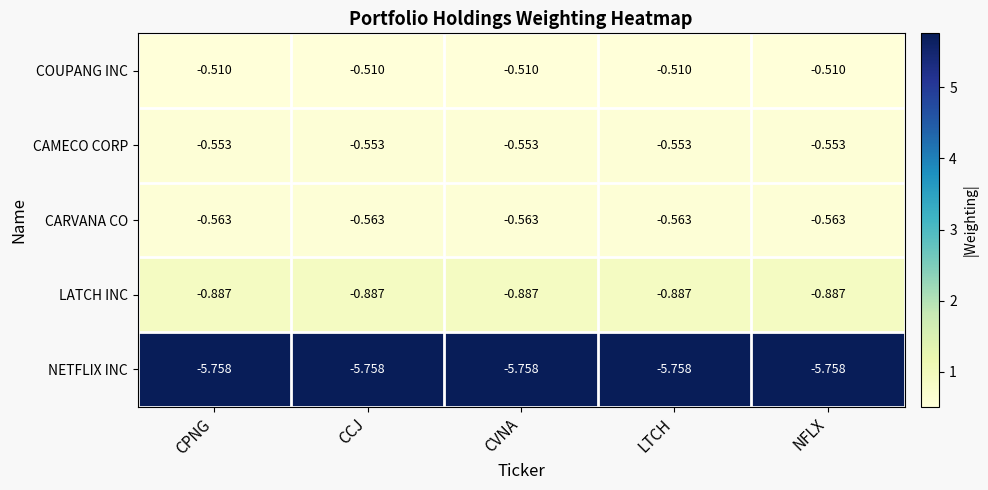

Is the value of COUPANG INC at CCJ greater than the value of LATCH INC at CPNG?

Yes